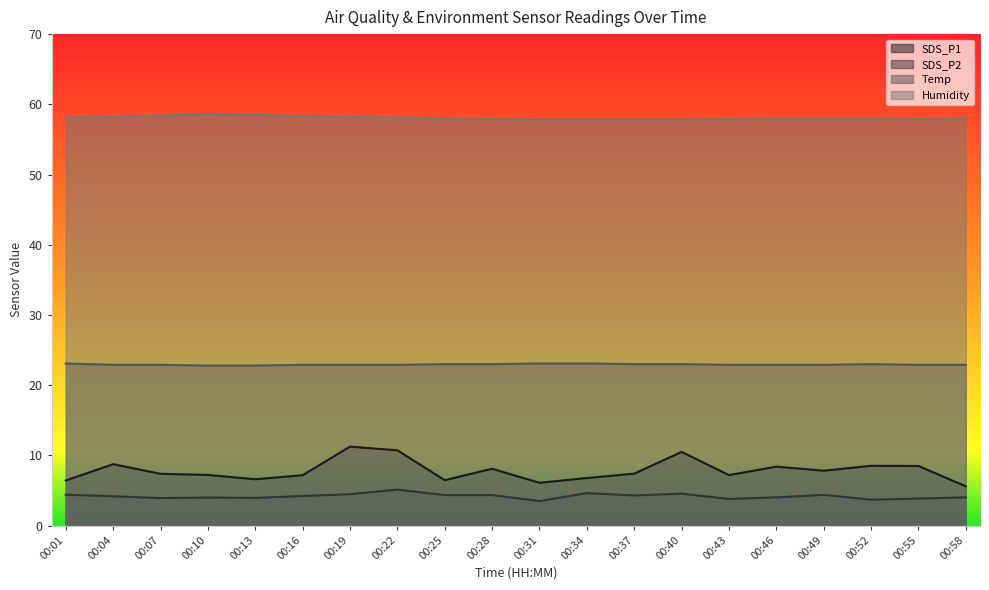

Between 00:46 and 00:19, which is larger?

00:19